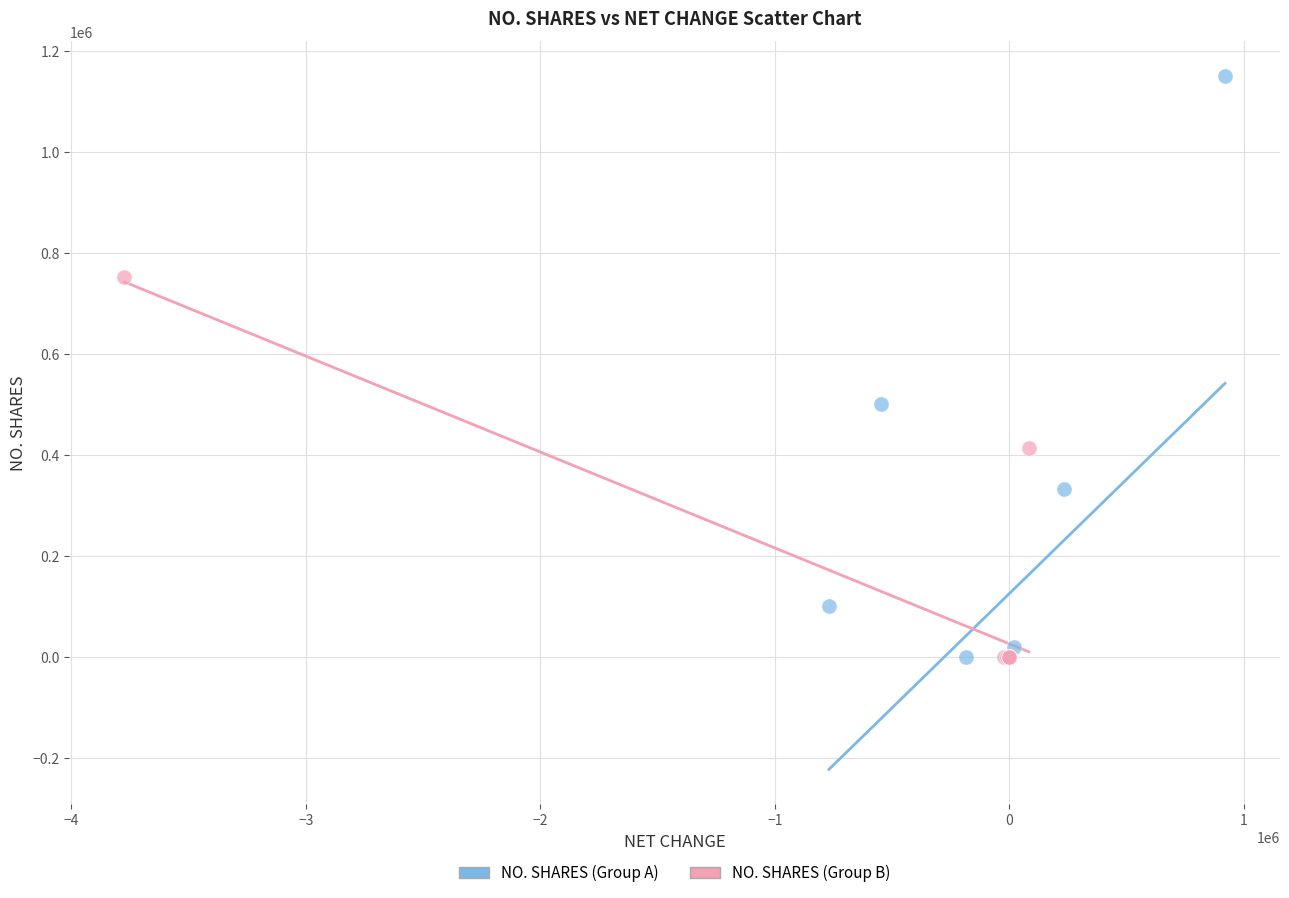

Which series has the widest spread of Y values?

NO. SHARES (Group A)